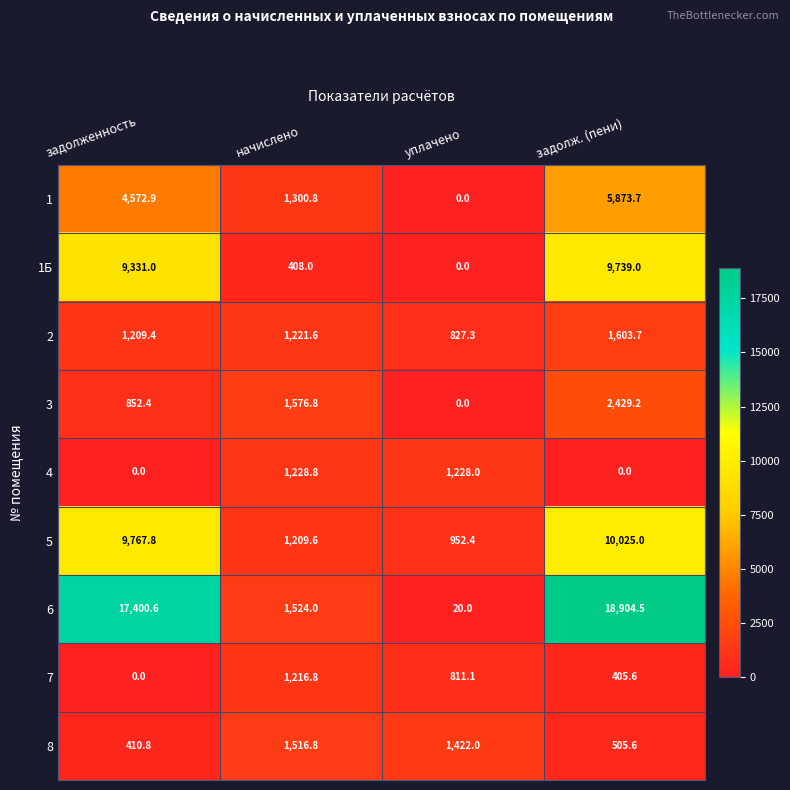

What is the total value across all series at начислено?

11203.2